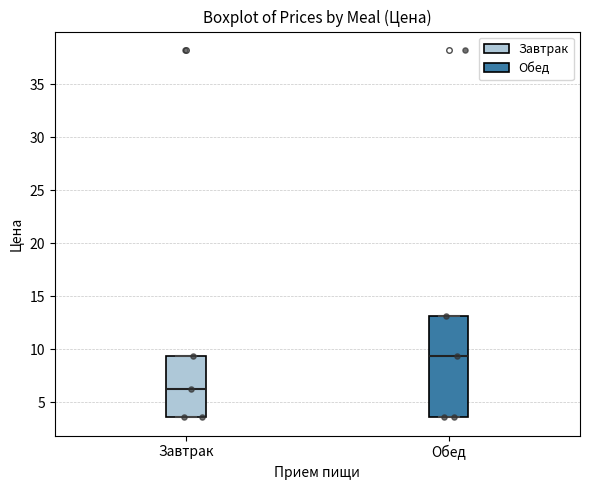

Reading left to right, read every box against the y-axis: the position of its median line, the range the box covers, and the ends of its whiskers. The values are not printed on the chart, so give them approximately, as read against the axis.

Завтрак: median 6.5, box 3.5 to 9.5, whiskers 3.5 to 9.5
Обед: median 9.5, box 3.5 to 13.0, whiskers 3.5 to 13.0